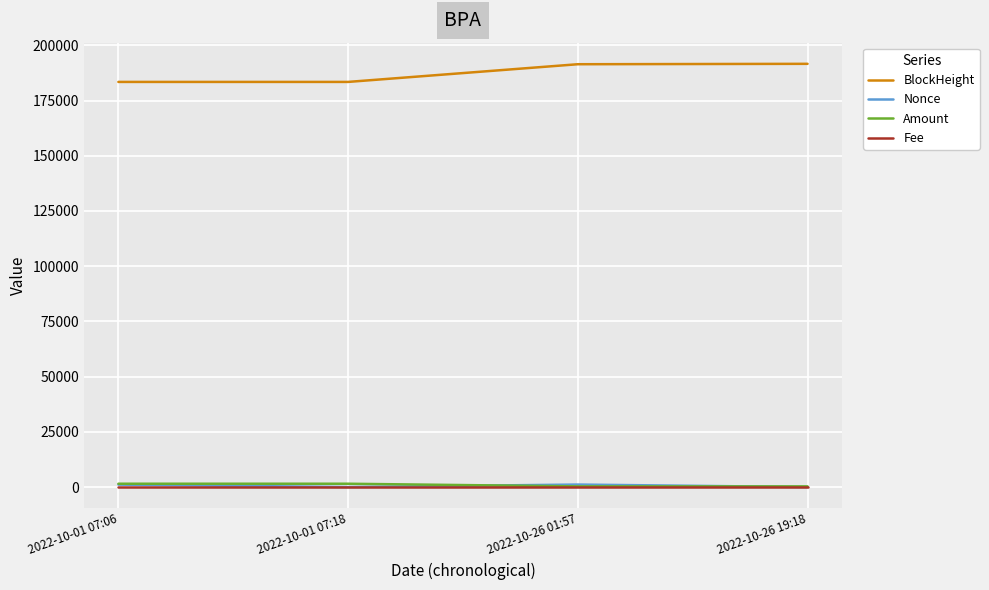

What is the minimum value for BlockHeight?

183412.0